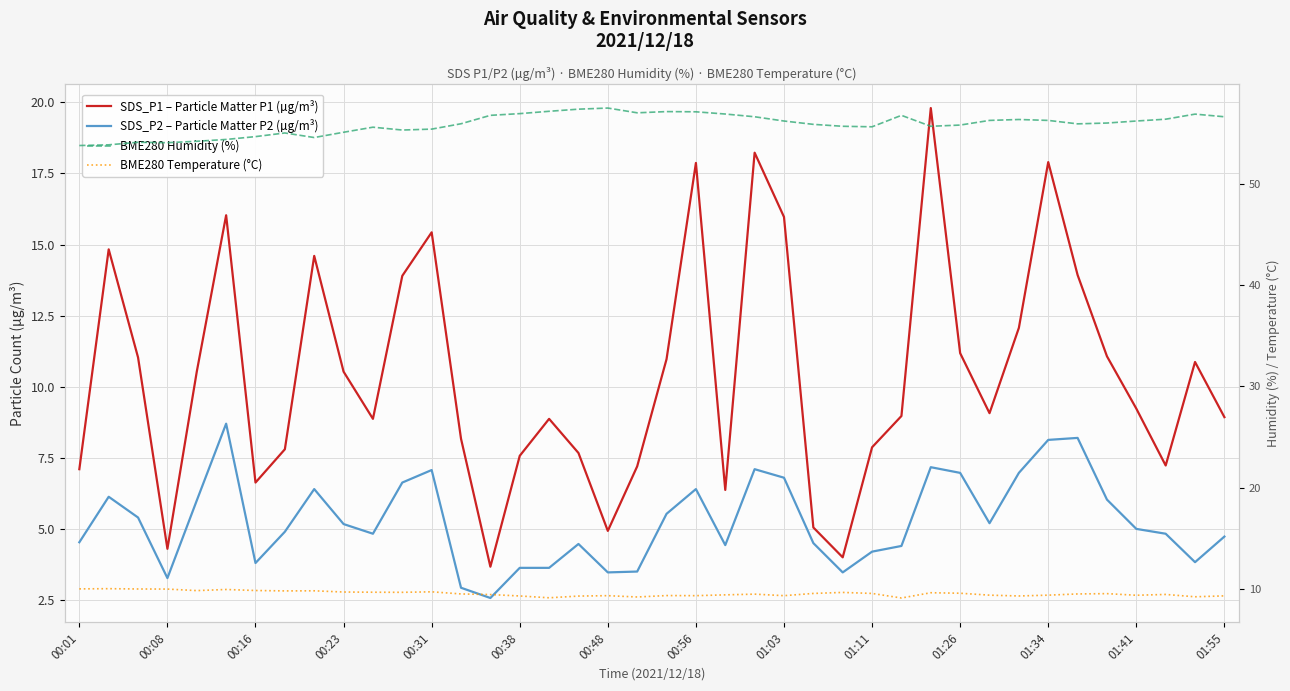

What is the average value of the SDS_P1 – Particle Matter P1 (µg/m³) series?

10.4